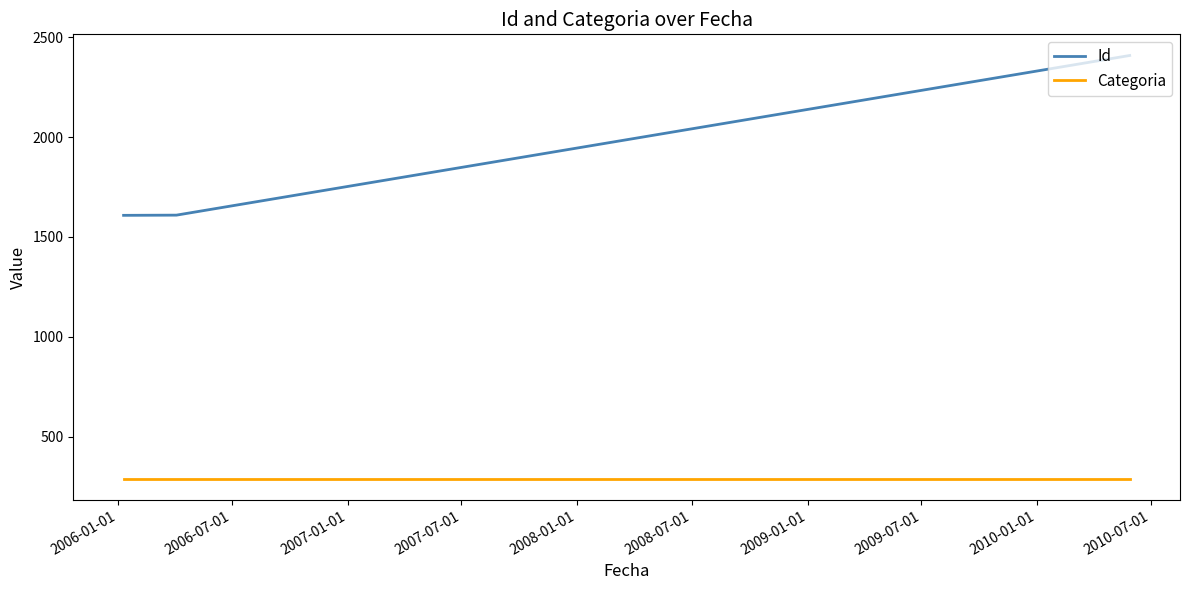

At how many categories does at least one series exceed 1784?

1